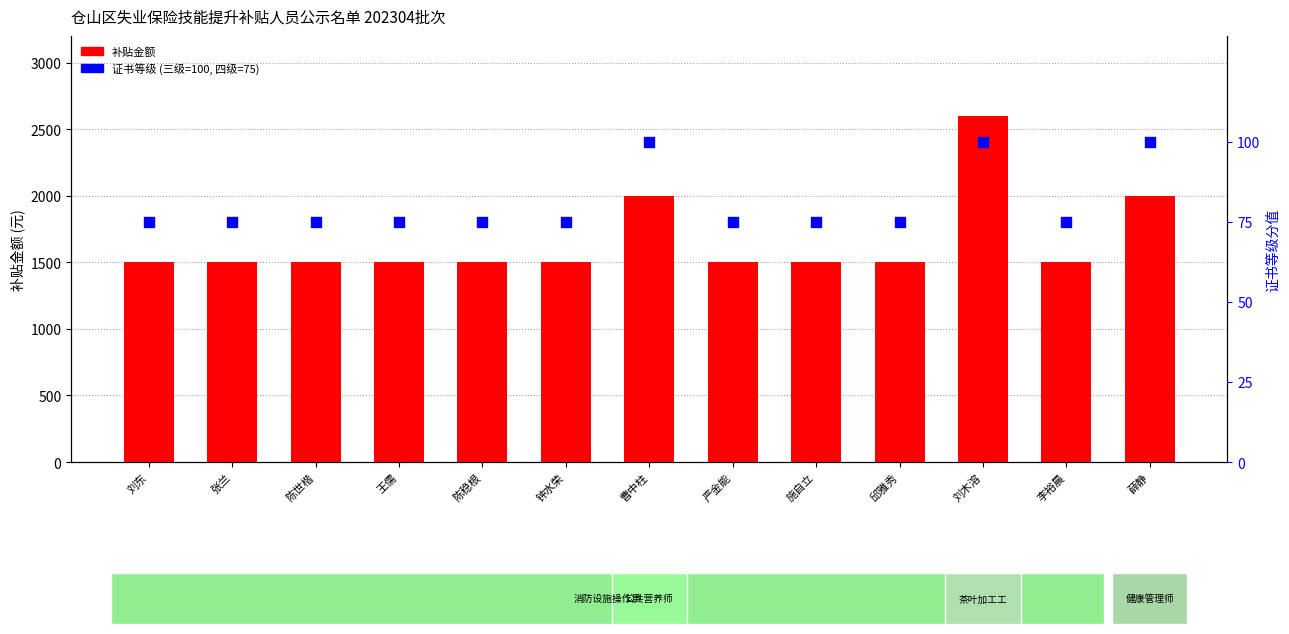

Is the value of 证书等级 at 王儒 greater than the value of 补贴金额 at 薛静?

No